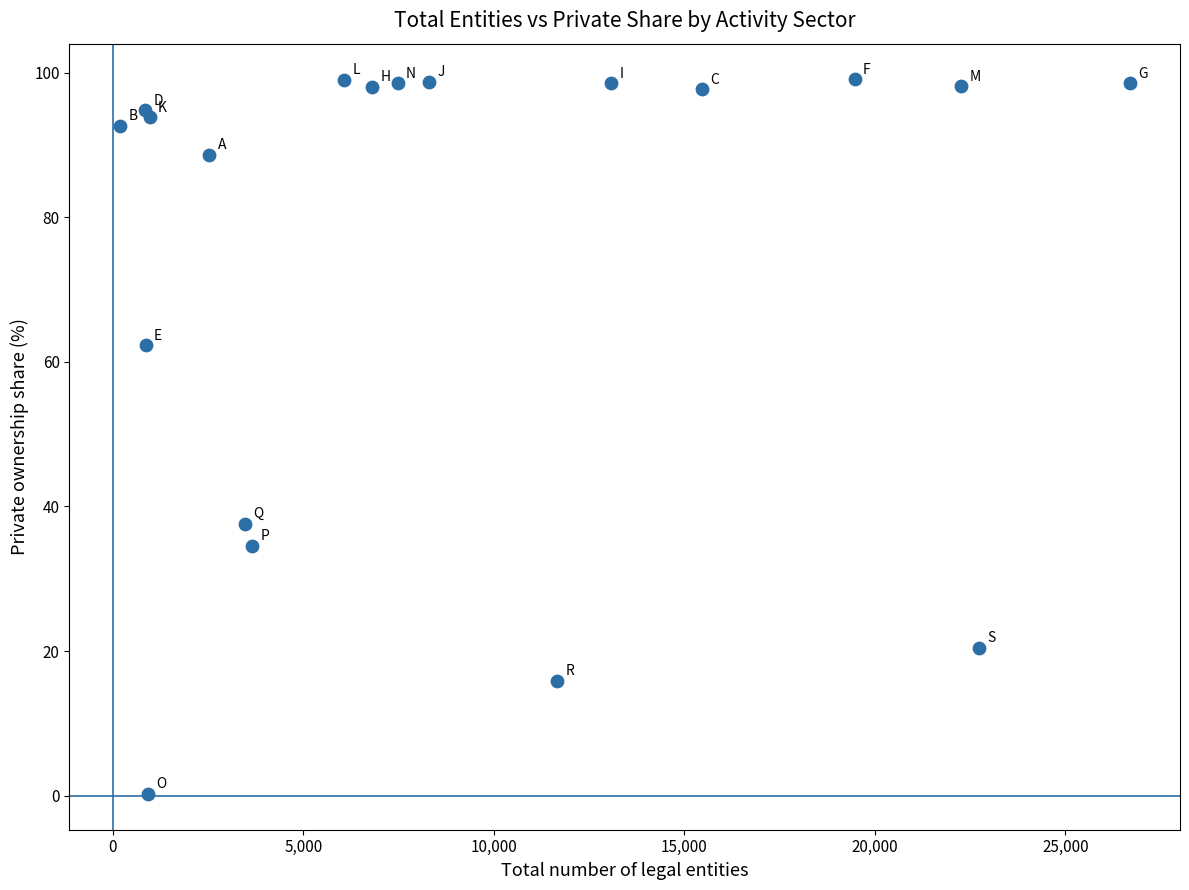

What Y value in the scatter plot is closest to 49?

37.6